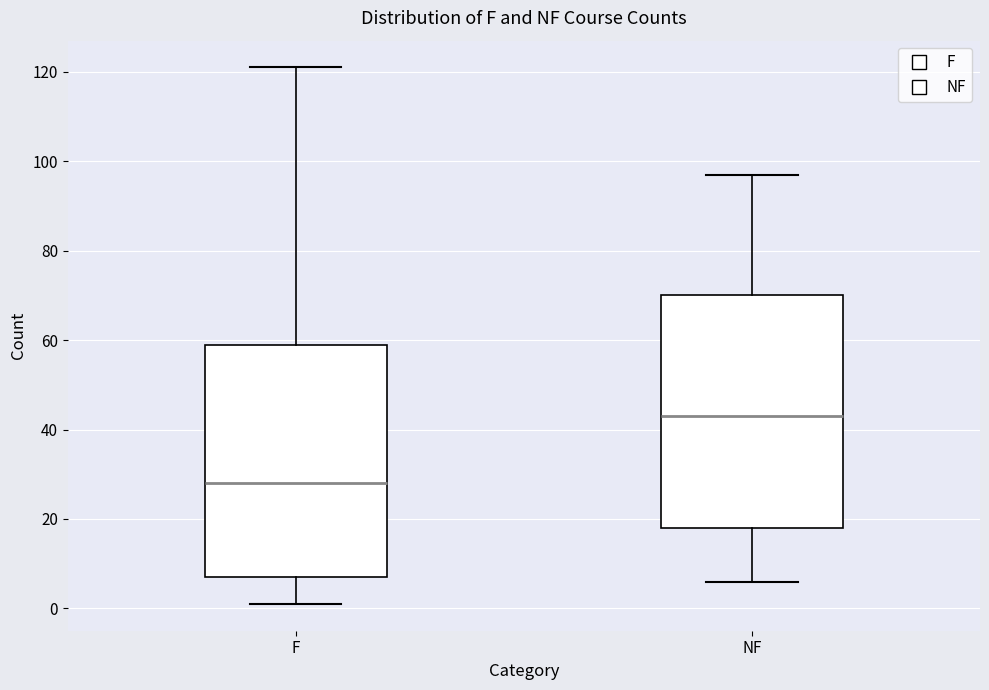

Where does the lower whisker of the box for NF end on the y-axis? The values are not printed on the chart, so give them approximately, as read against the axis.

6